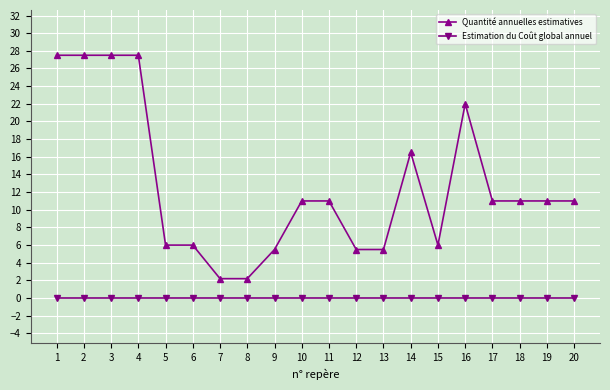

List the series in order of their peak value, highest first.

Quantité annuelles estimatives, Estimation du Coût global annuel